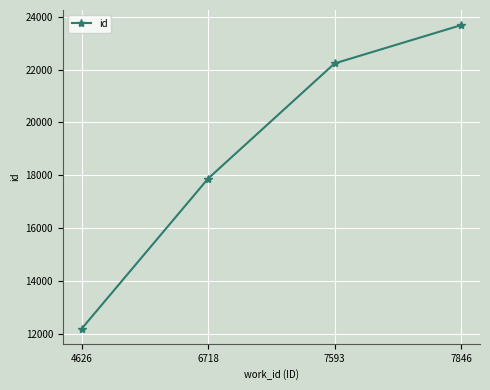

Reading right to left, list all the values displayed in this chart.

7846=23681	7593=22233	6718=17875	4626=12192